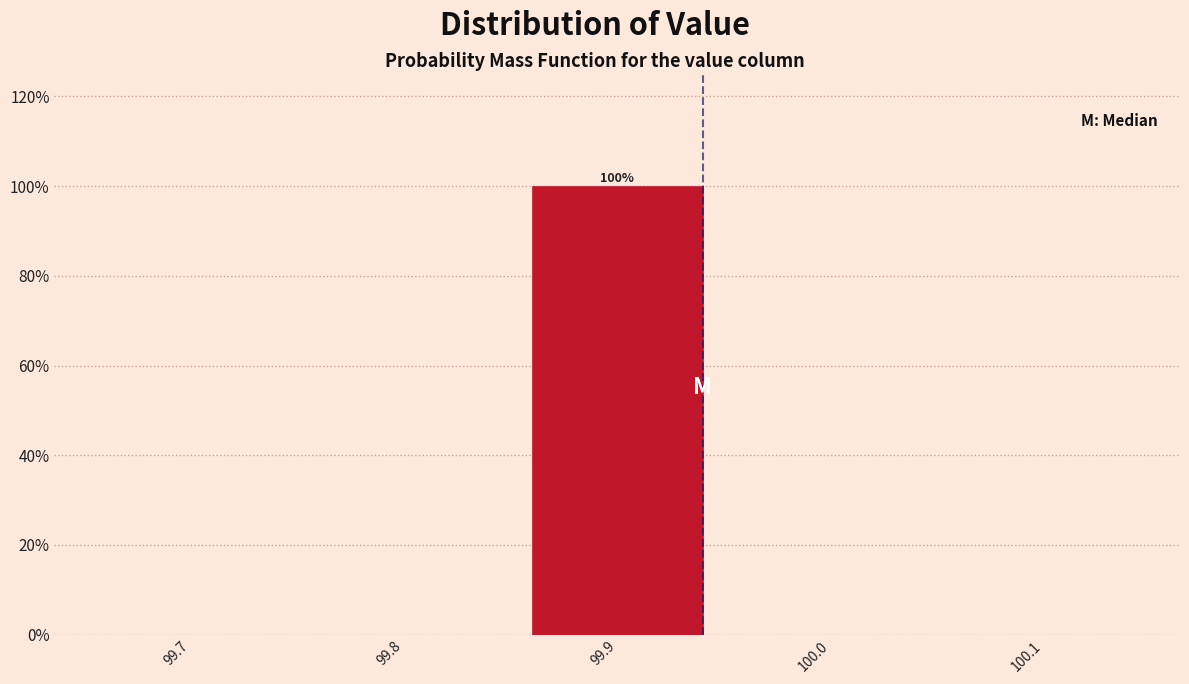

Reading left to right, list all the values displayed in this chart.

99.7=0	99.8=0	99.9=100	100.0=0	100.1=0